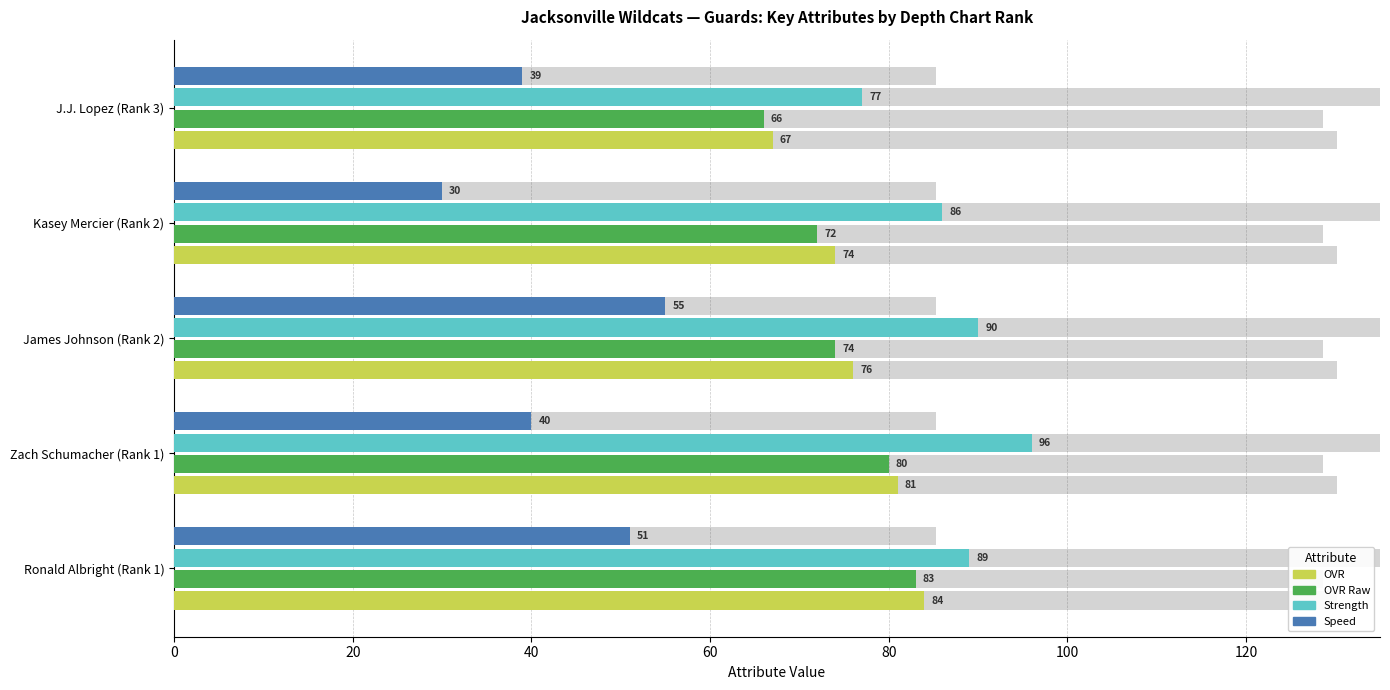

What is the maximum value shown in the chart?

96